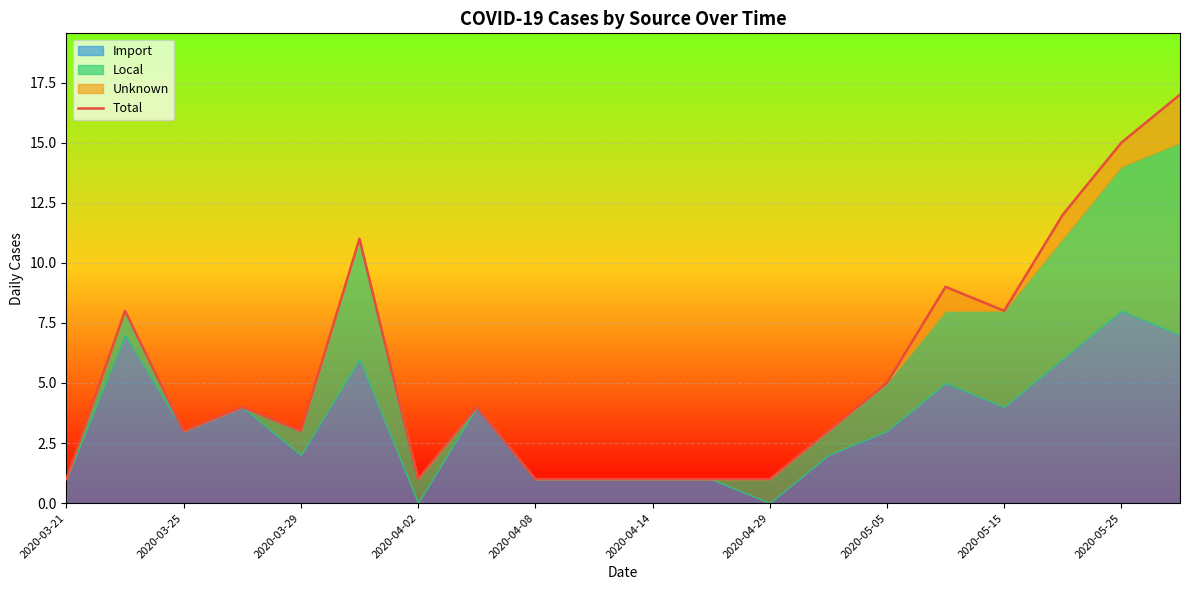

Approximately how many times larger is the value at 19 compared to 18?

1.1